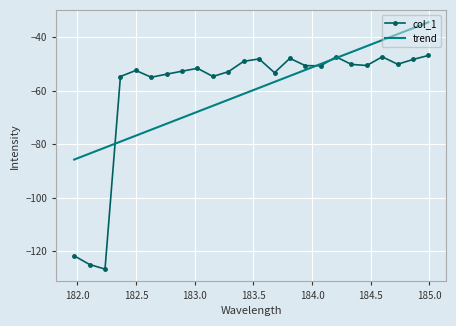

What is the minimum value shown in the chart?

-126.8